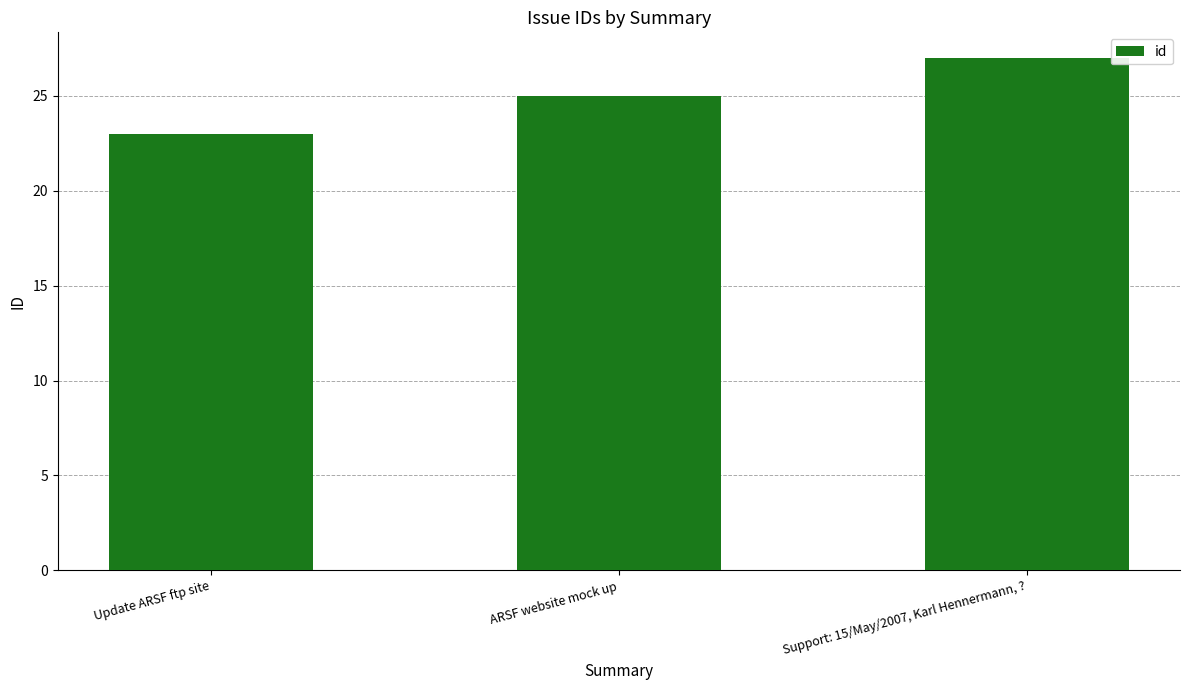

How many bars are there in total?

3